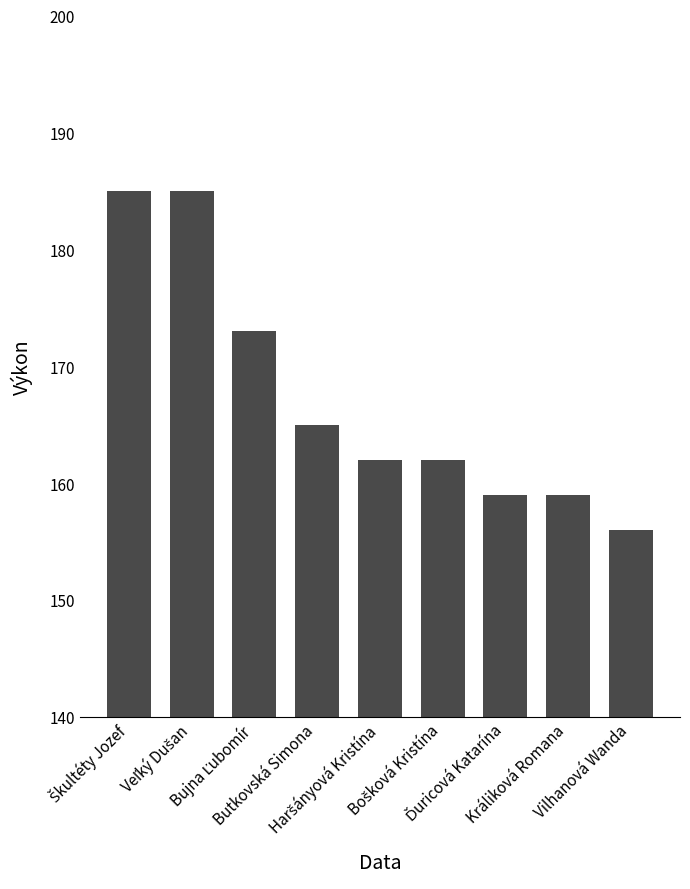

What is the value of the 6th bar from the left?

162